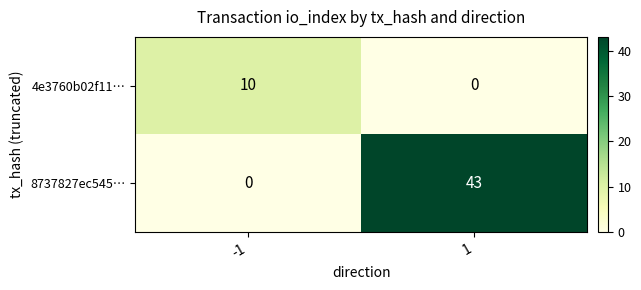

Which series has the largest total across all categories?

8737827ec545…